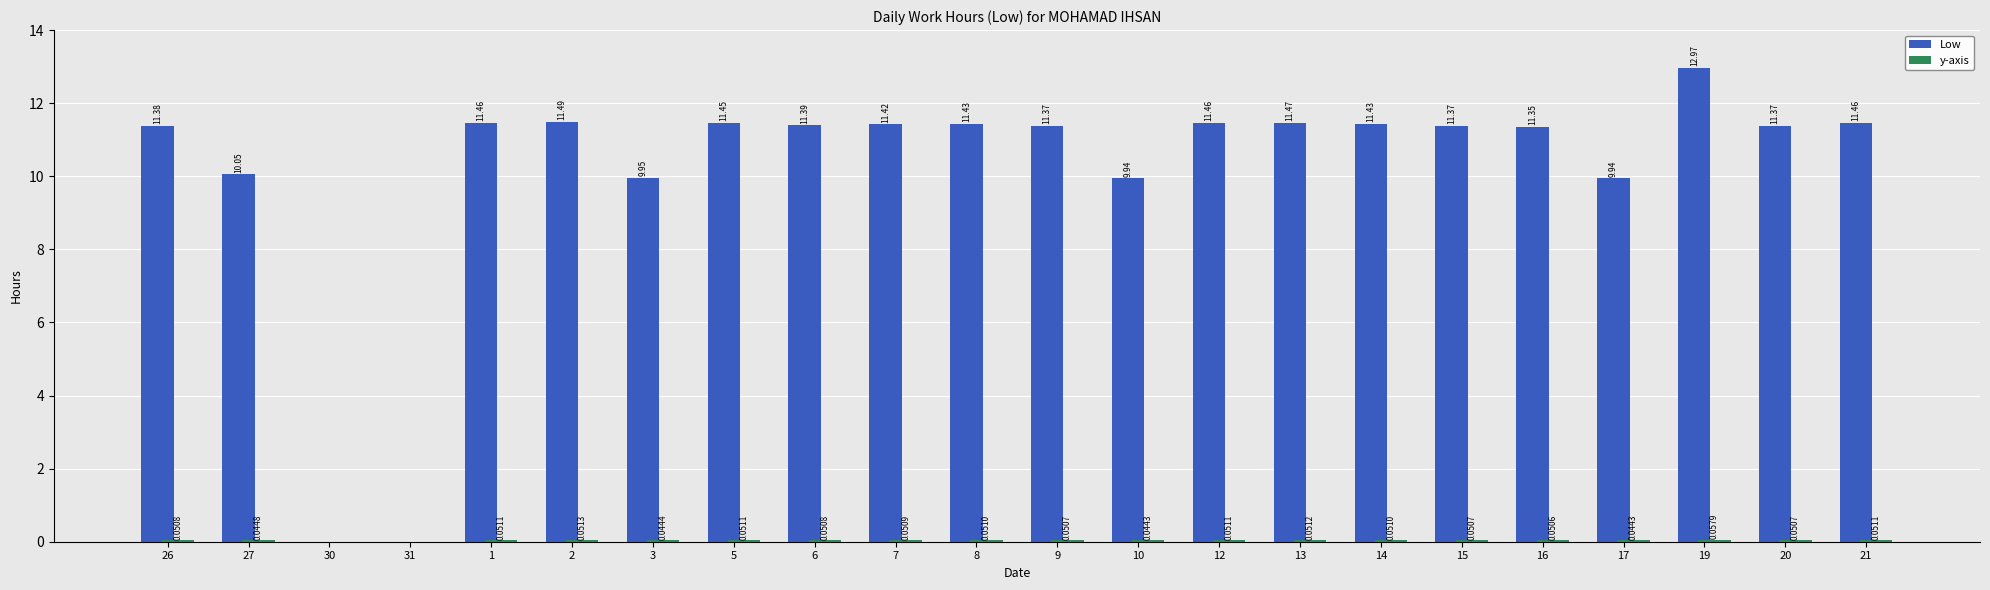

Between 17 and 21, which series saw the biggest shift?

Low